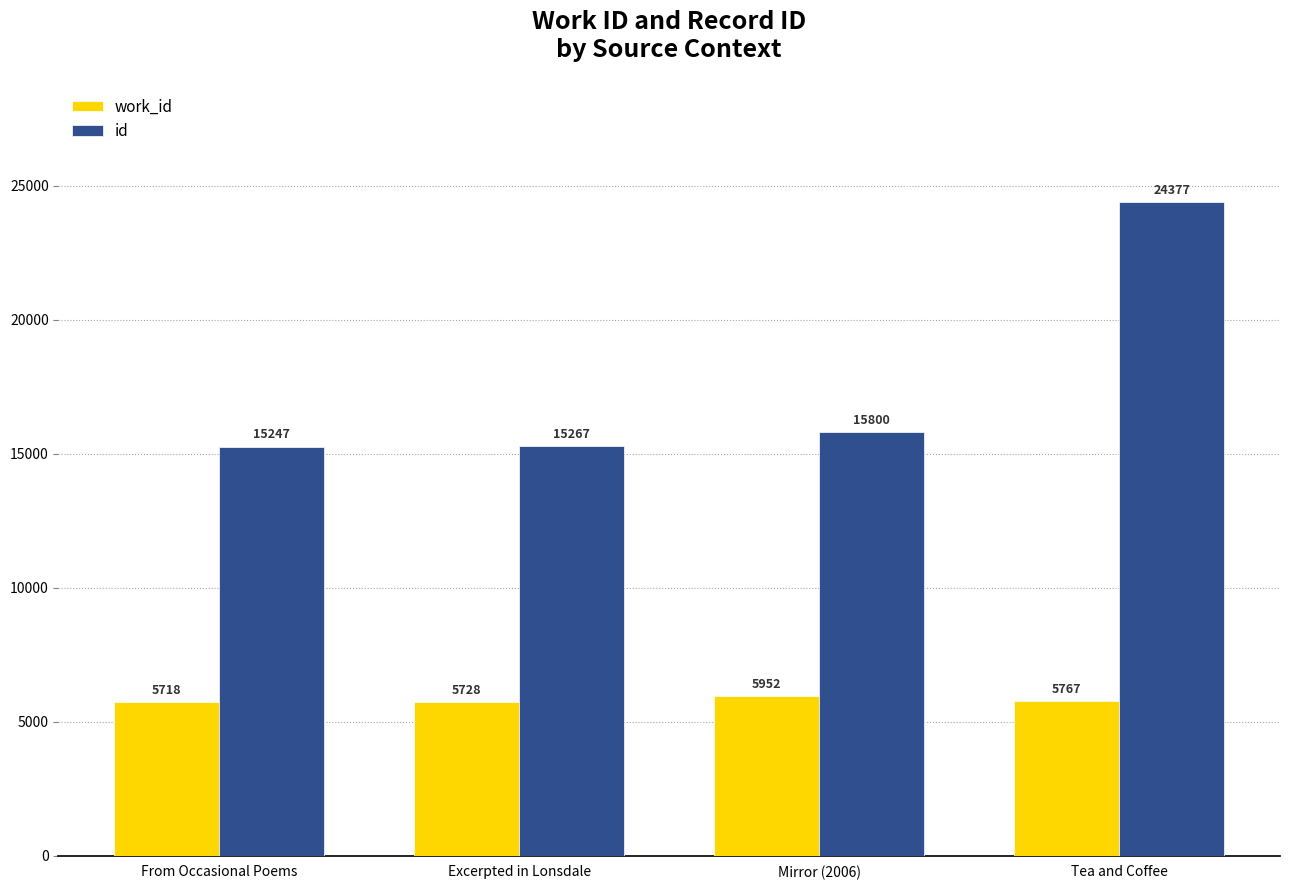

List the series in order of their peak value, lowest first.

work_id, id